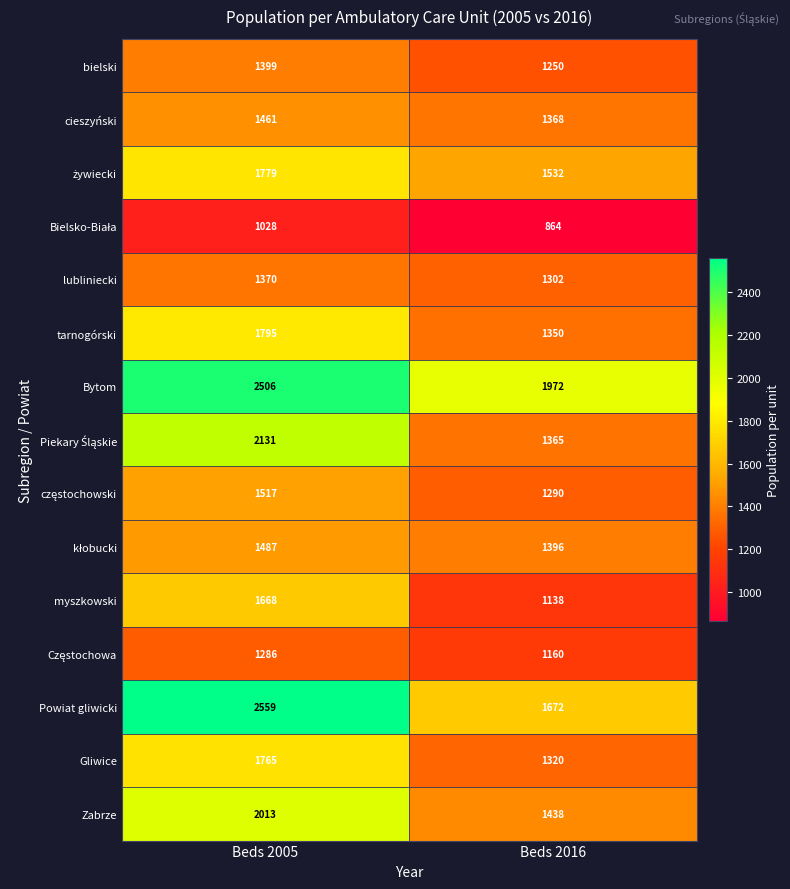

Between Beds 2005 and Beds 2016, which series saw the biggest shift?

Powiat gliwicki